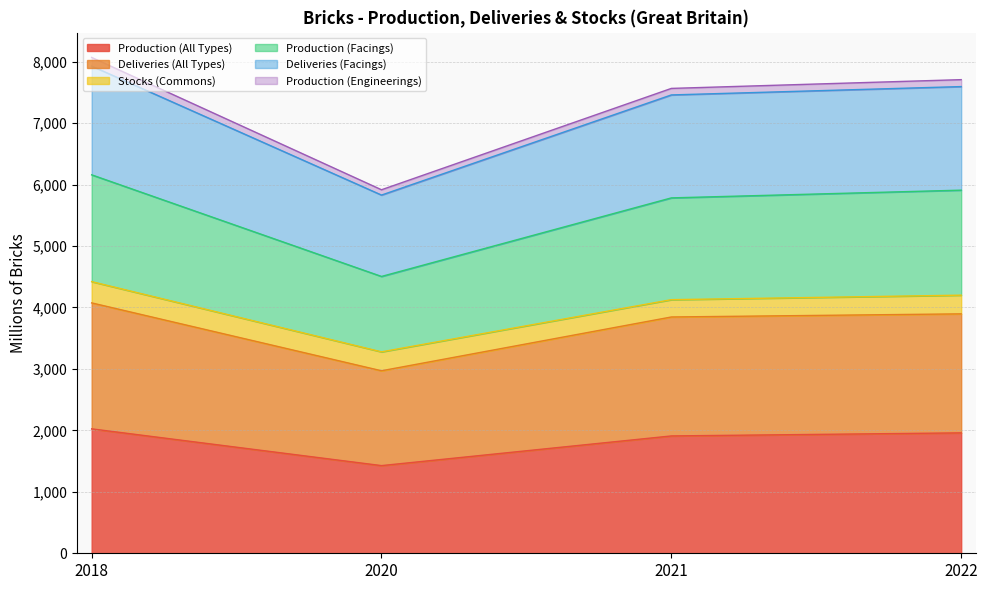

List the labels in order of Production (Facings) value, largest first.

2018, 2022, 2021, 2020